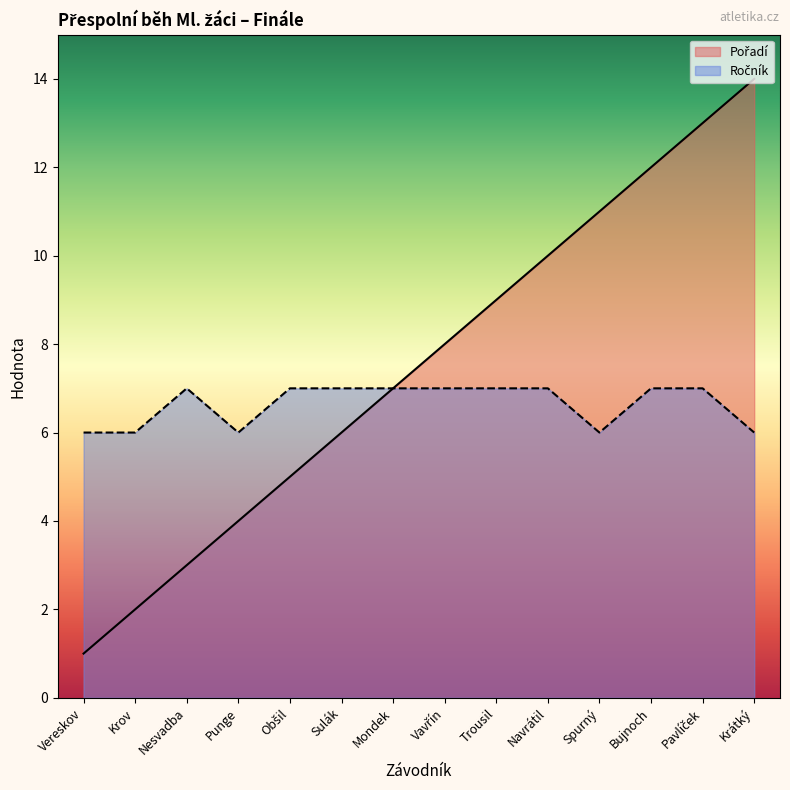

What is the label of the 2nd point from the left?

Krov